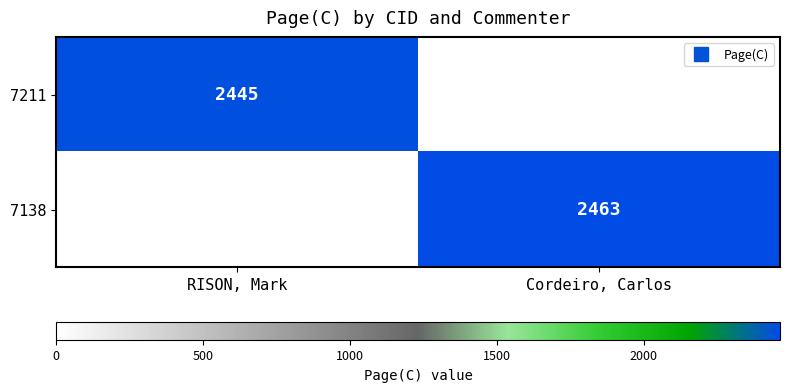

Which label corresponds to the smallest value in the chart?

Cordeiro, Carlos